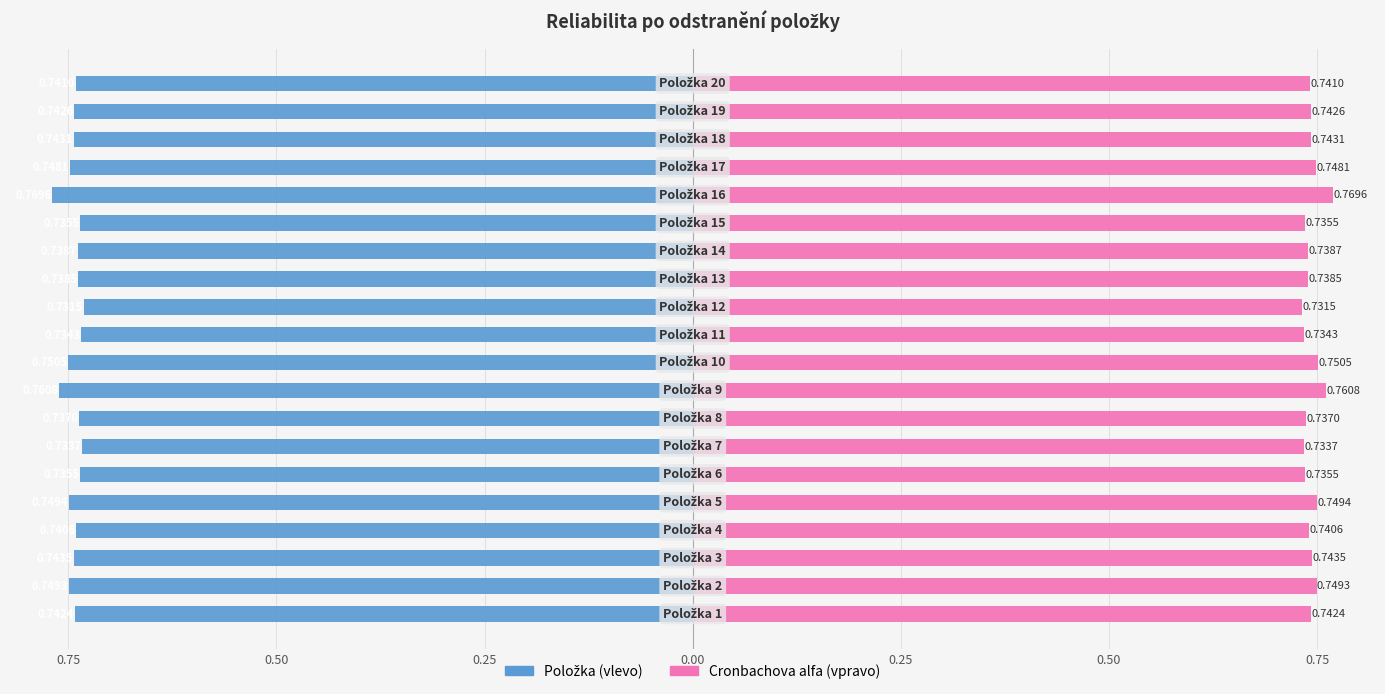

What is the average value of the Reliabilita po odstranění položky series?

-0.7